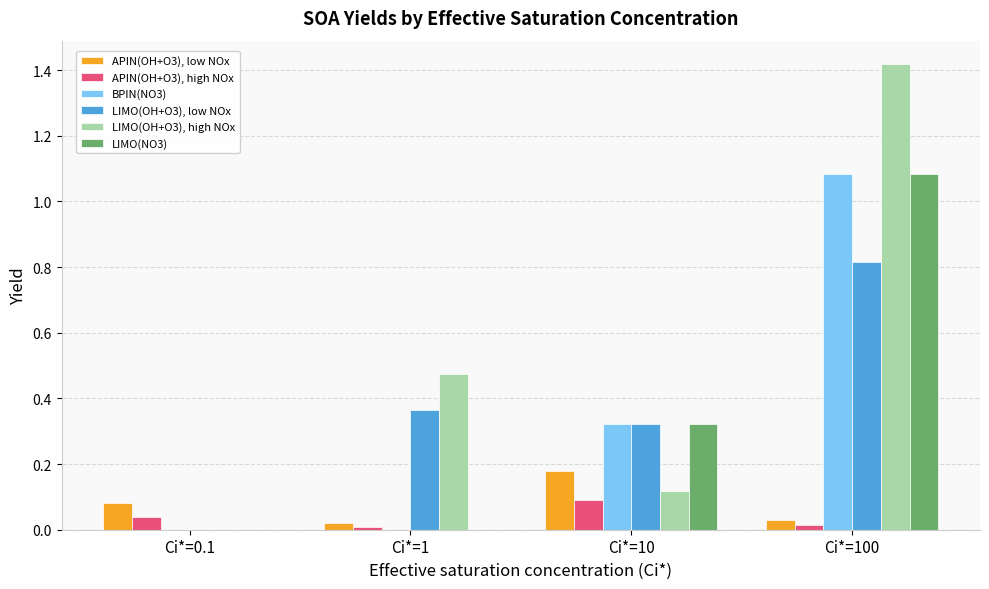

Is it true that APIN(OH+O3), high NOx equals 0.0 at Ci*=100?

True